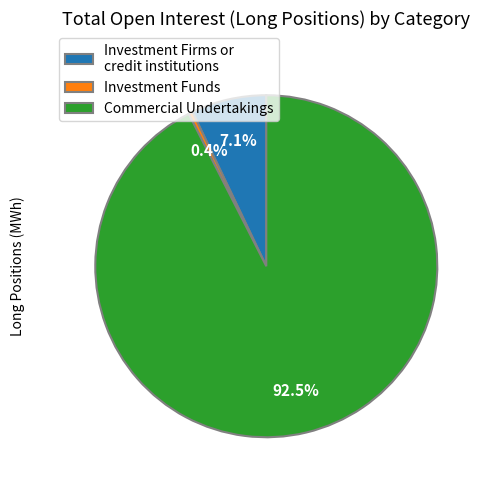

What is the ratio of the value at Commercial Undertakings to the value at Investment Firms or credit institutions?

13.0